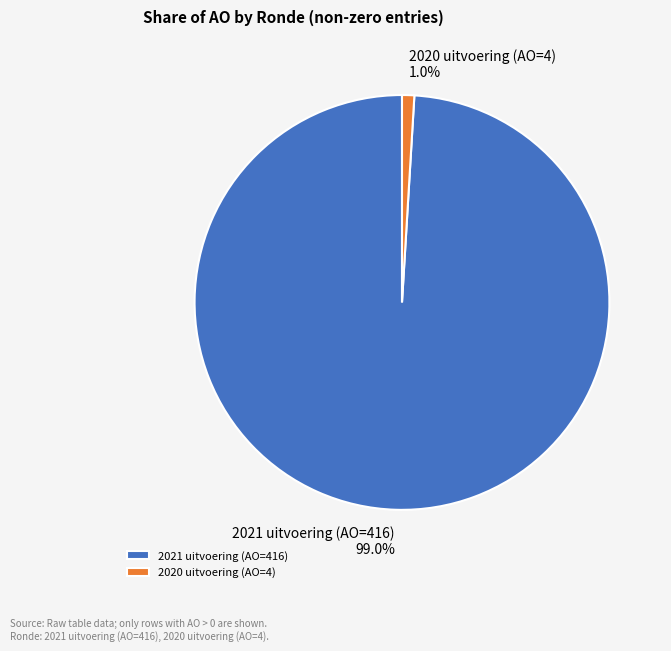

Is it true that 2021 uitvoering (AO=416) is 89% of the pie?

False